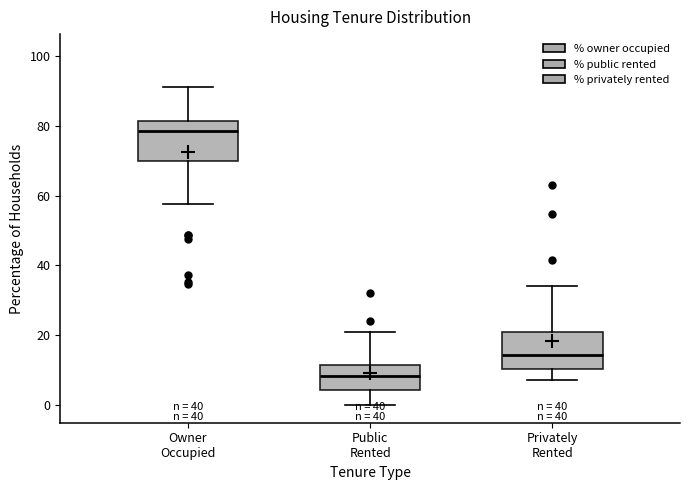

Reading left to right, read every box against the y-axis: the position of its median line, the range the box covers, and the ends of its whiskers. The values are not printed on the chart, so give them approximately, as read against the axis.

Owner Occupied: median 78, box 70 to 82, whiskers 58 to 92
Public Rented: median 8, box 4 to 12, whiskers 0 to 20
Privately Rented: median 14, box 10 to 22, whiskers 8 to 34